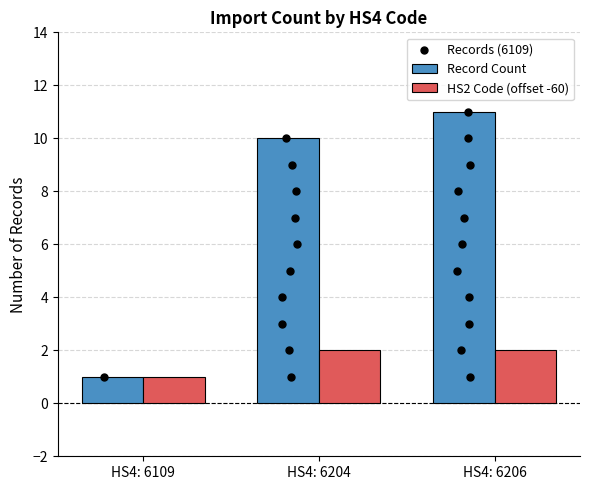

Which series contains the lowest Y value?

Record Count